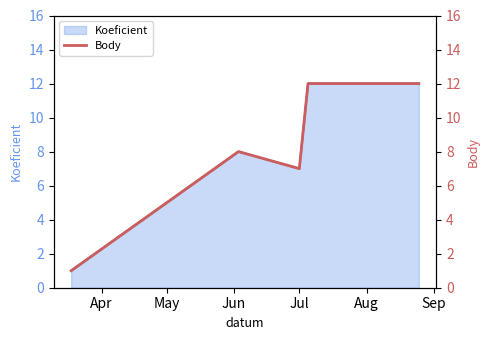

What is the value of the 3rd point from the left?

7